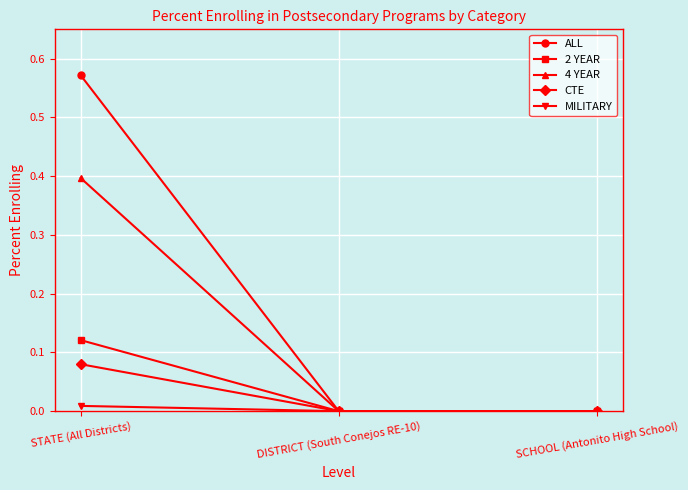

Which series changed the most between STATE (All Districts) and SCHOOL (Antonito High School)?

ALL